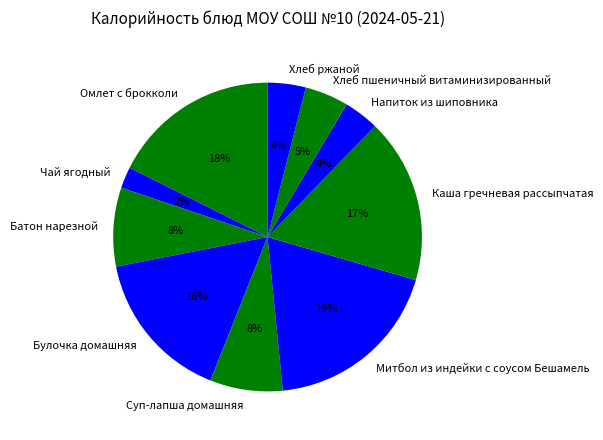

Is the sum of Суп-лапша домашняя and Батон нарезной greater than half?

No